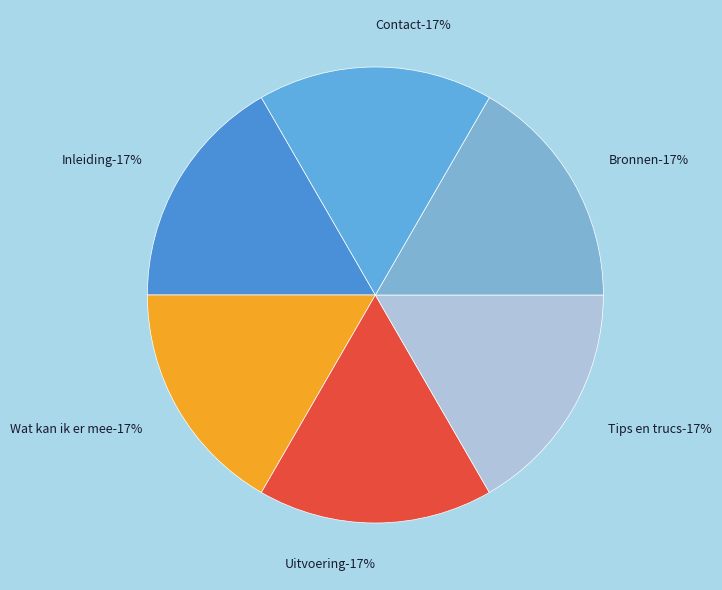

Does Bronnen account for over 50% of the chart?

No